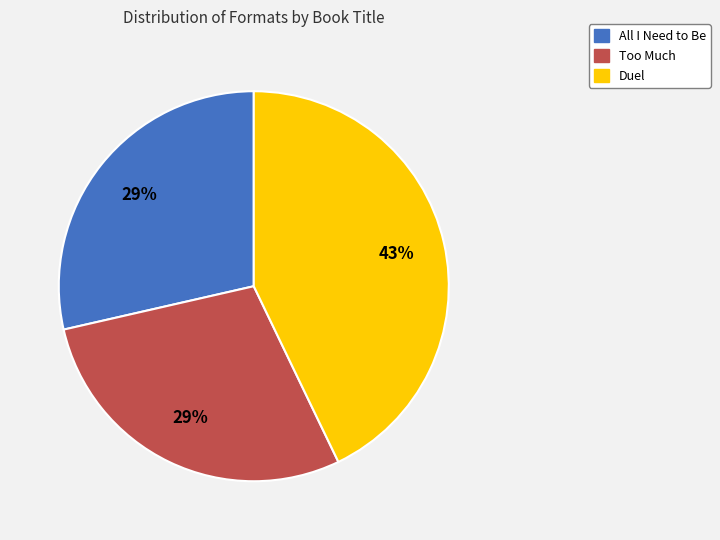

Which has a higher value, All I Need to Be or Duel?

Duel